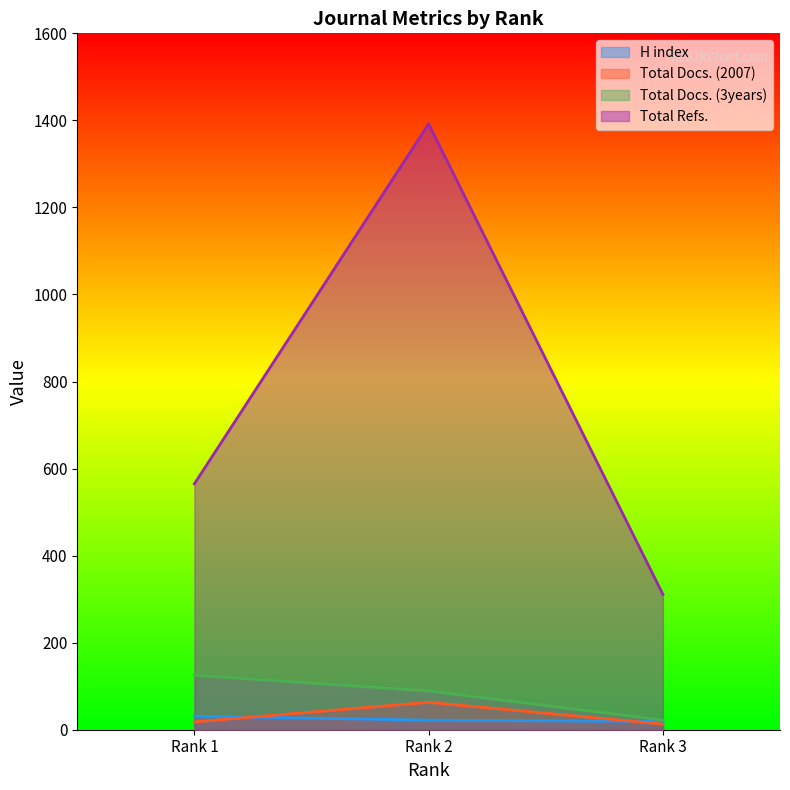

Reading left to right, list all the values displayed in this chart.

H index: Rank 1=31	Rank 2=22	Rank 3=19
Total Docs. (2007): Rank 1=18	Rank 2=63	Rank 3=13
Total Docs. (3years): Rank 1=125	Rank 2=89	Rank 3=22
Total Refs.: Rank 1=565	Rank 2=1392	Rank 3=311